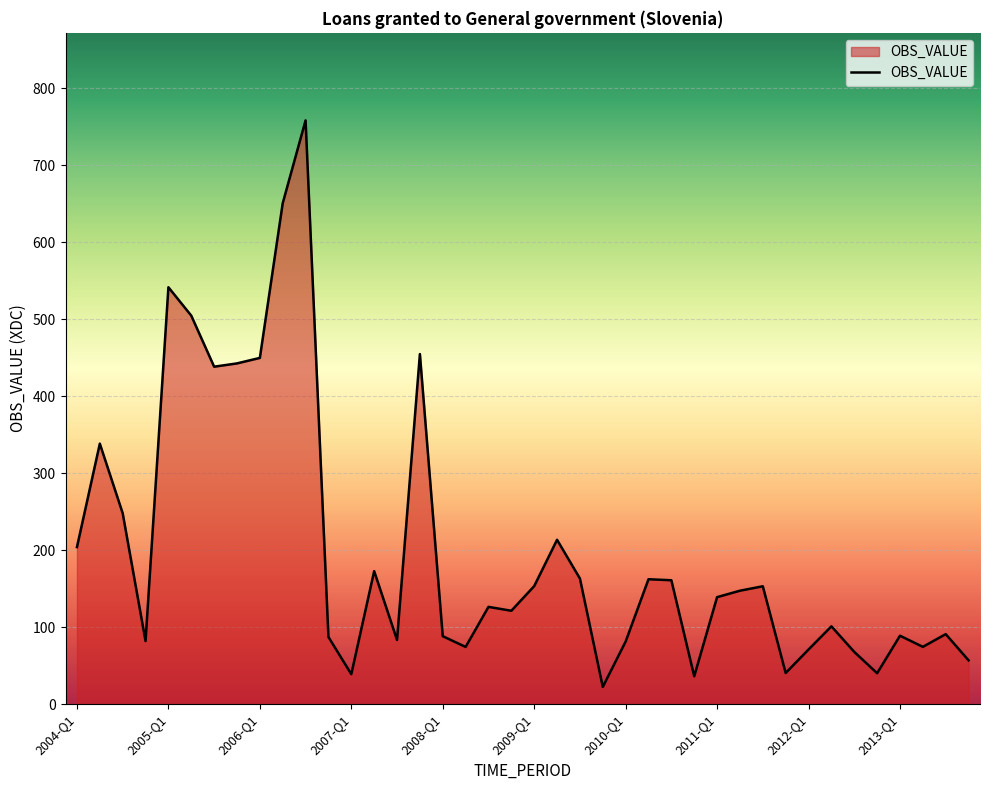

What is the difference between the maximum and minimum values?

735.7